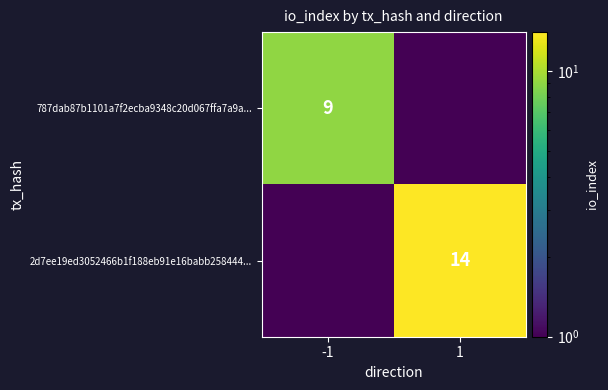

Is the value of 2d7ee19ed3052466b1f188eb91e16babb258444... at 1 greater than the value of 787dab87b1101a7f2ecba9348c20d067ffa7a9a... at -1?

Yes